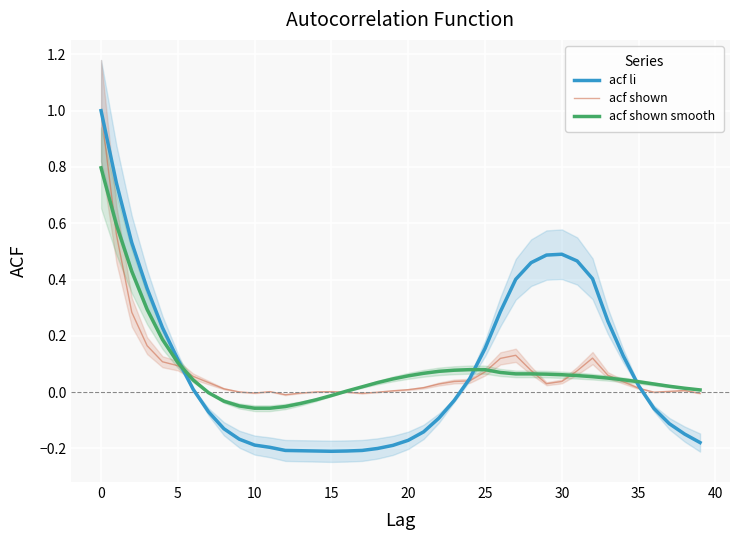

Which series has the largest range (max minus min)?

acf li